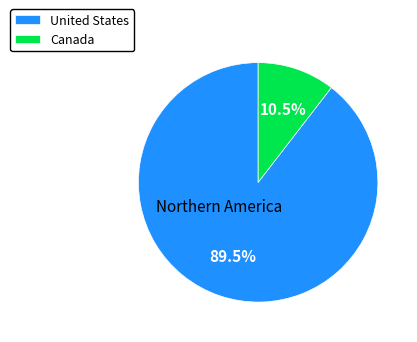

Rank the categories by value from lowest to highest.

Canada, United States